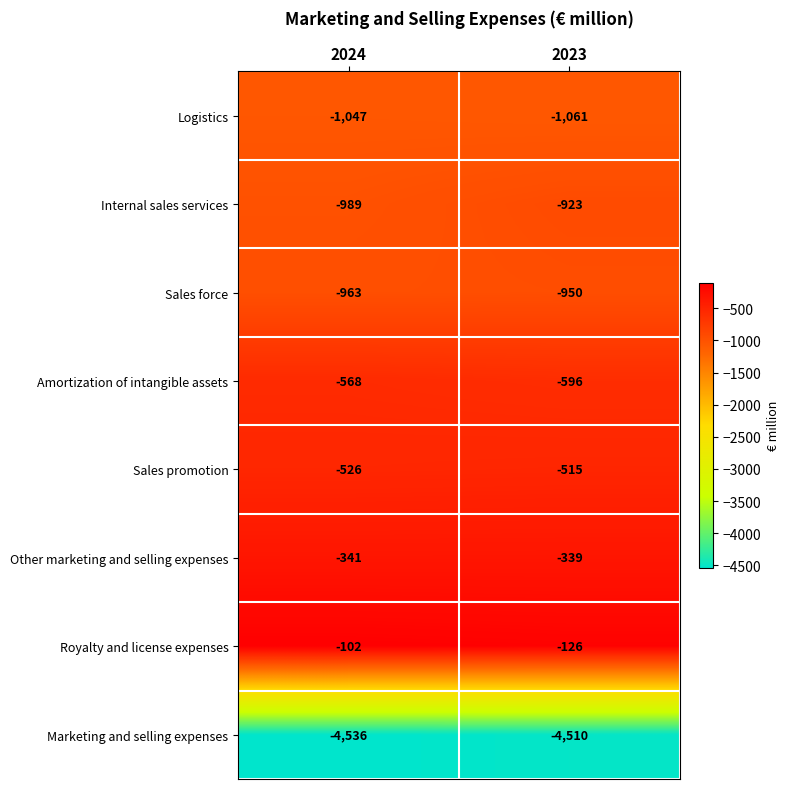

What is the minimum value for Sales force?

-963